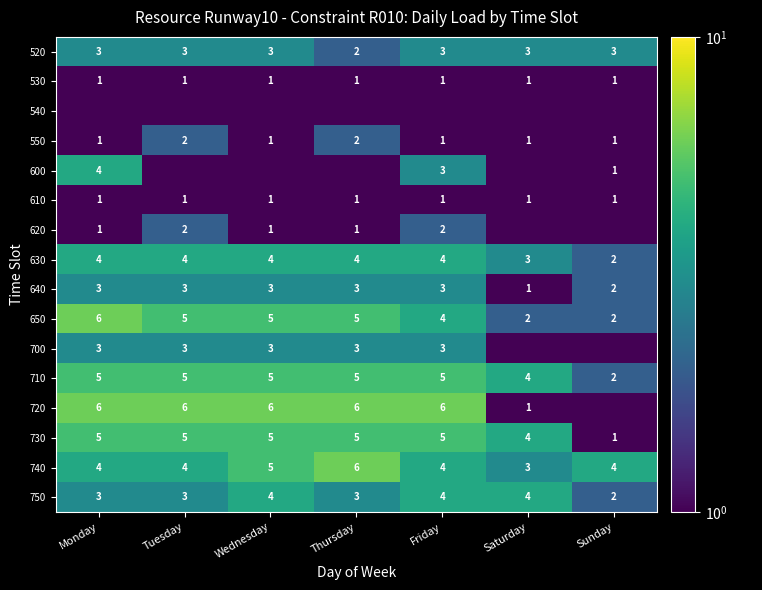

Count the 650 values in the range 2 to 5.

6